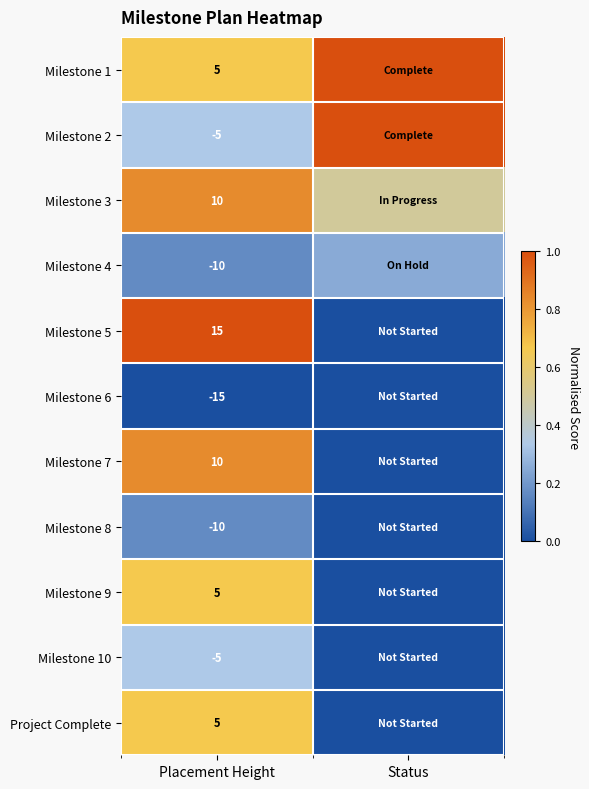

Is the value of Milestone 10 at Placement Height greater than the value of Milestone 4 at Placement Height?

Yes